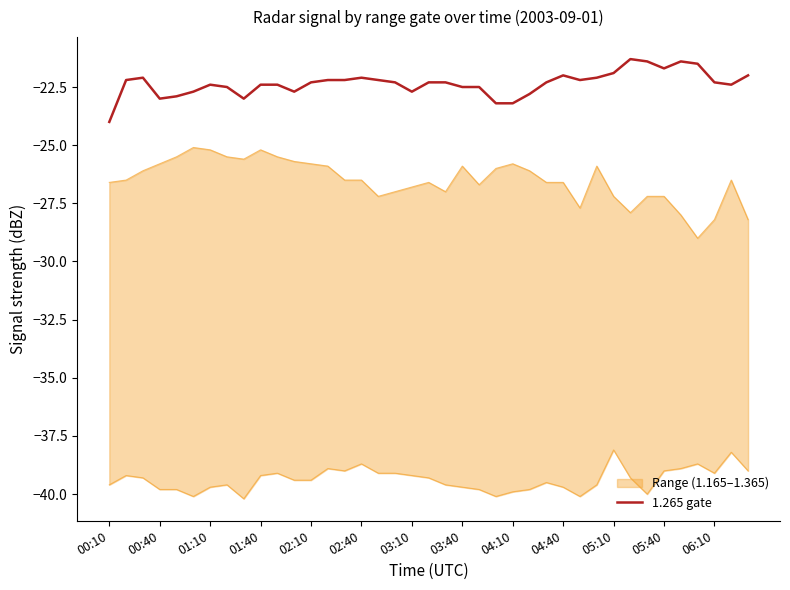

How many interior local peaks (higher than both neighbors) does the data have?

6